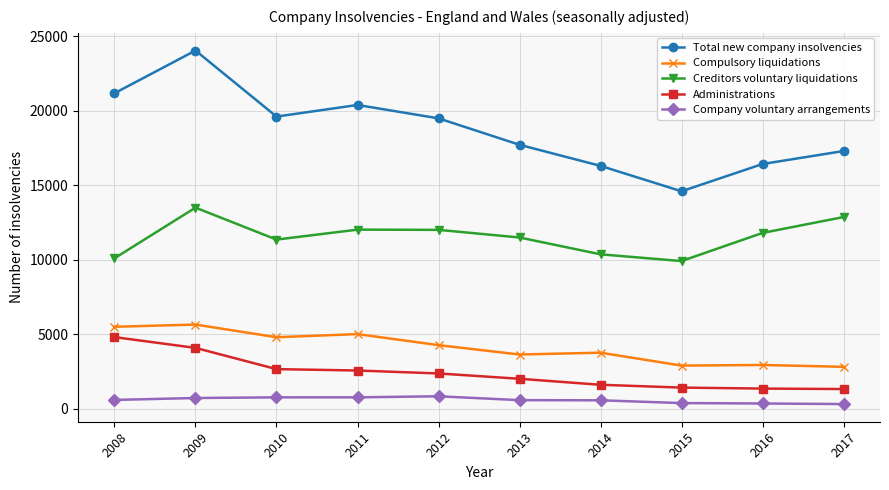

At 2011, list the series in order from smallest to largest.

Company voluntary arrangements, Administrations, Compulsory liquidations, Creditors voluntary liquidations, Total new company insolvencies